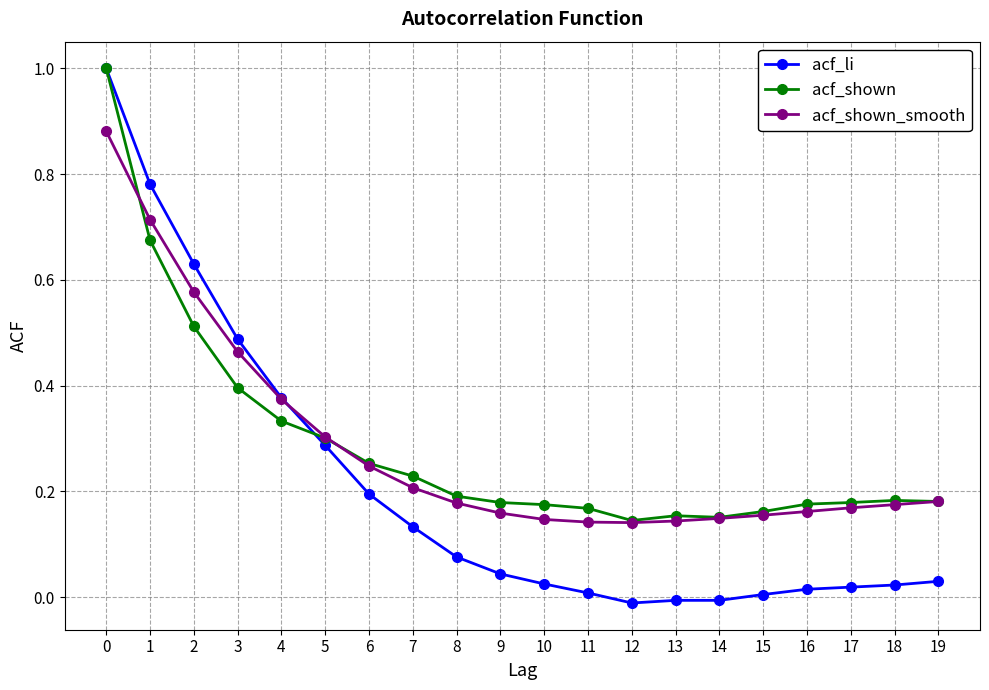

Between 4 and 8, which series saw the biggest shift?

acf_li